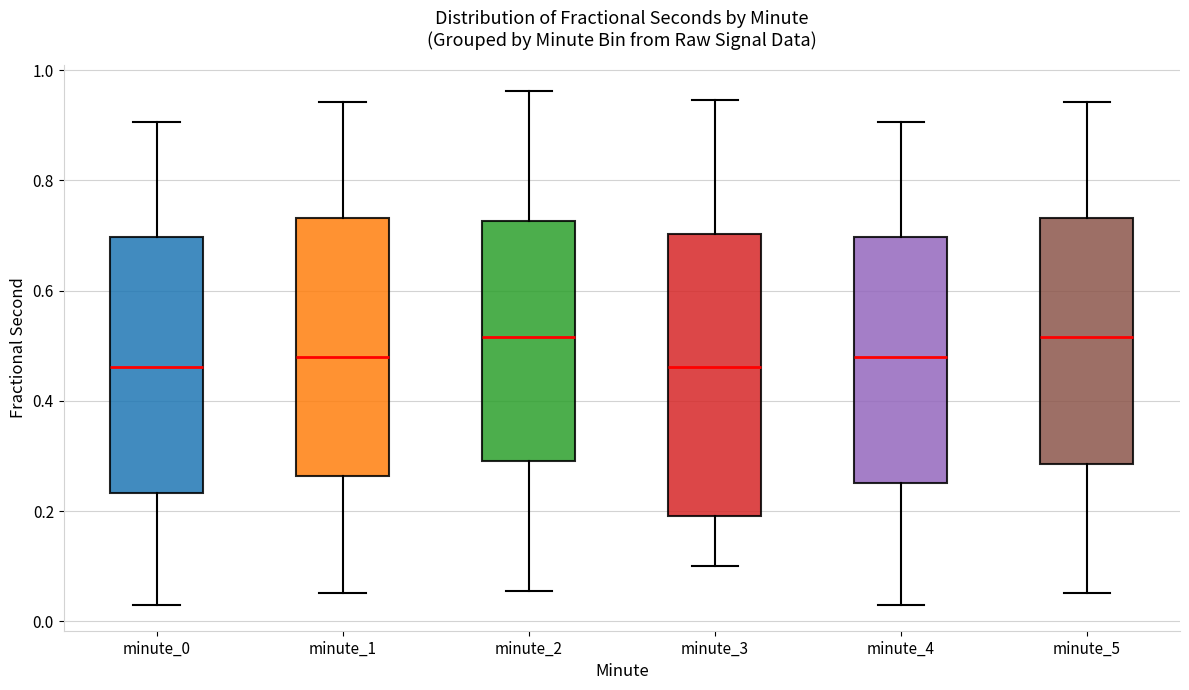

Comparing the boxes themselves (not the whiskers), which one is the tallest?

minute_3